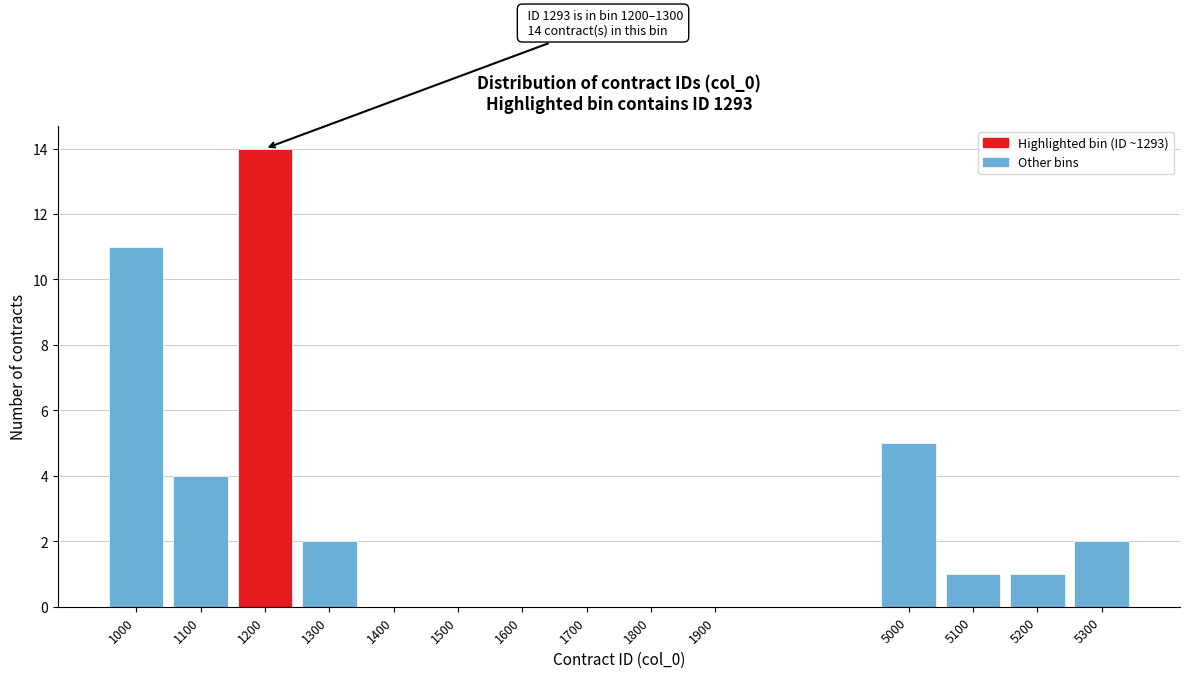

Reading left to right, transcribe all the data shown in this chart.

1000=11	1100=4	1200=14	1300=2	1400=0	1500=0	1600=0	1700=0	1800=0	1900=0	5000=5	5100=1	5200=1	5300=2